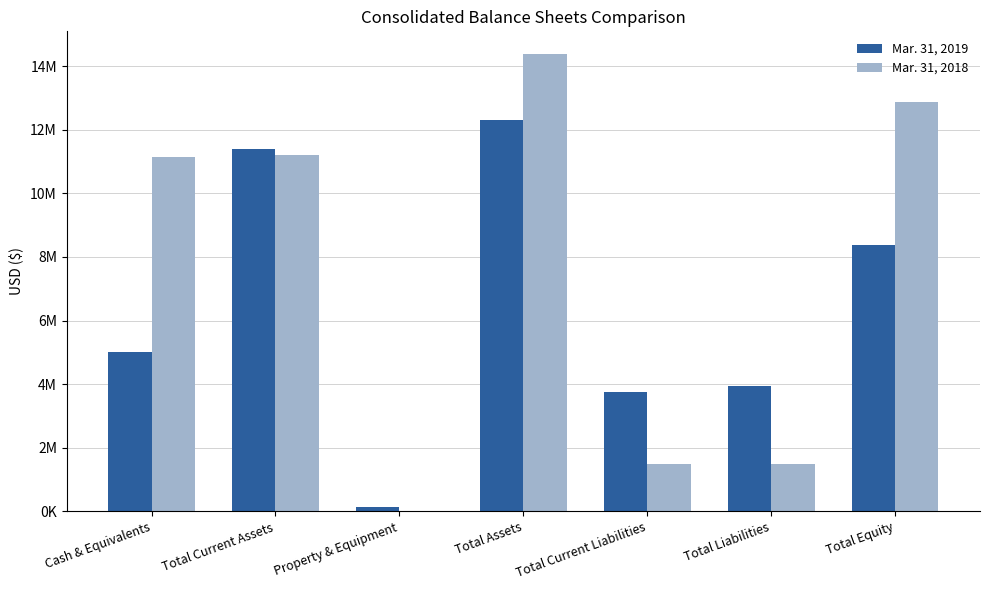

Where is Mar. 31, 2019 nearest to the value 6220010?

Cash & Equivalents